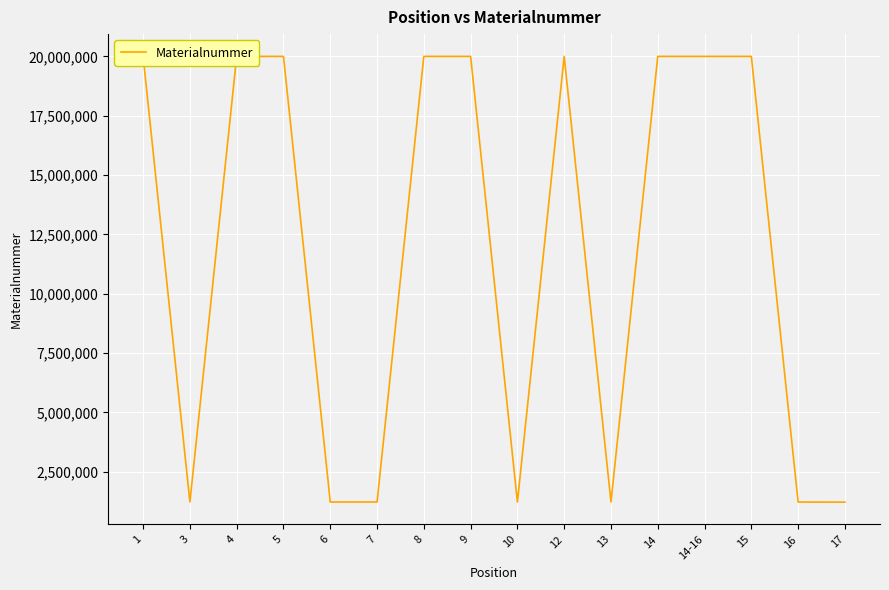

What is the smallest value displayed?

1220208